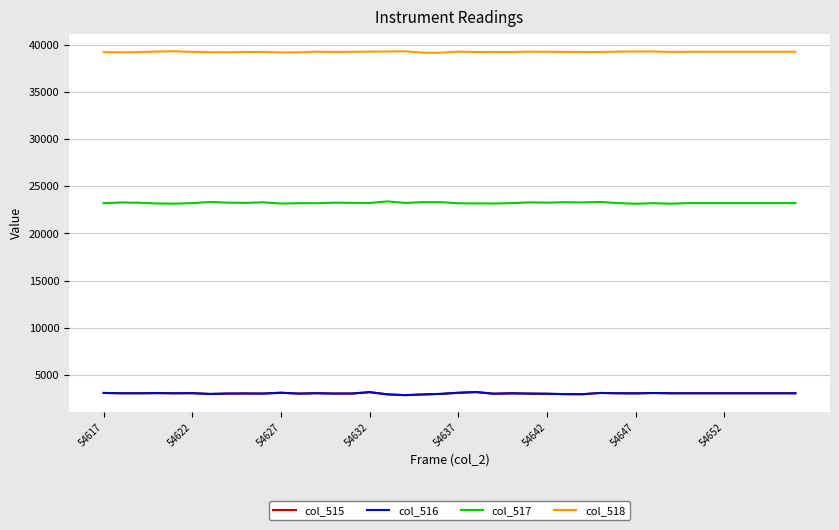

True or false: col_518 and col_517 intersect in this chart.

False